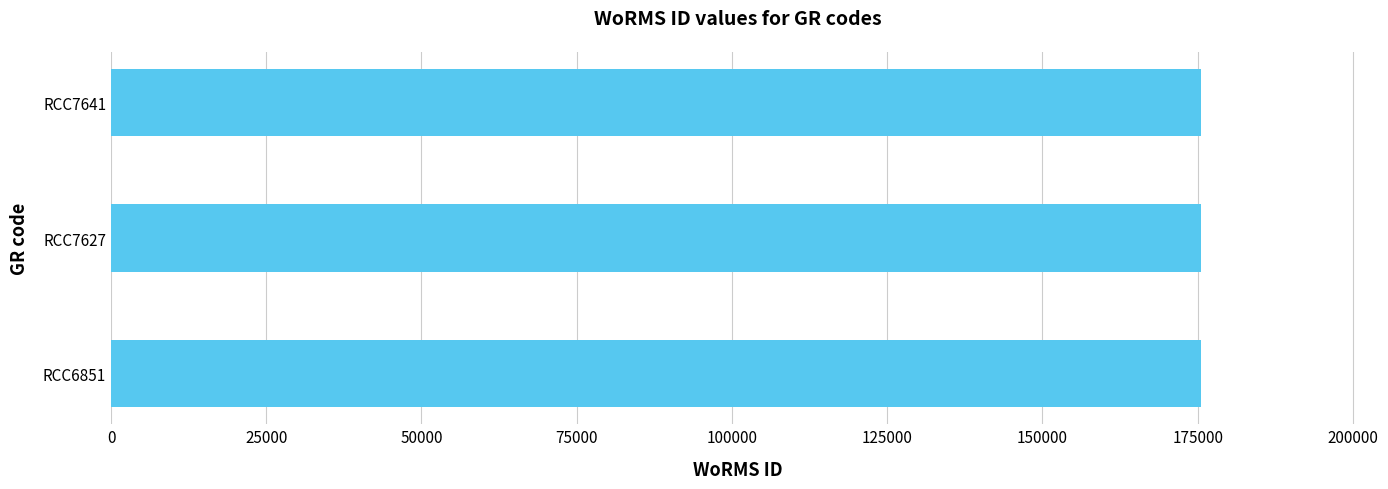

Approximately how many times larger is the value at RCC6851 compared to RCC7641?

1.0